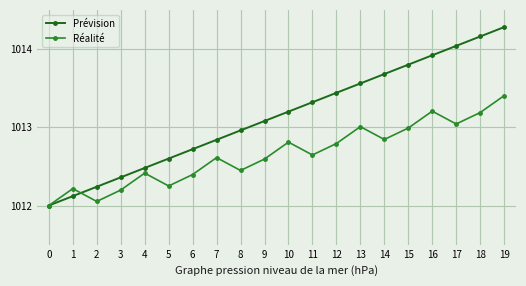

How many lines are shown in the chart?

2